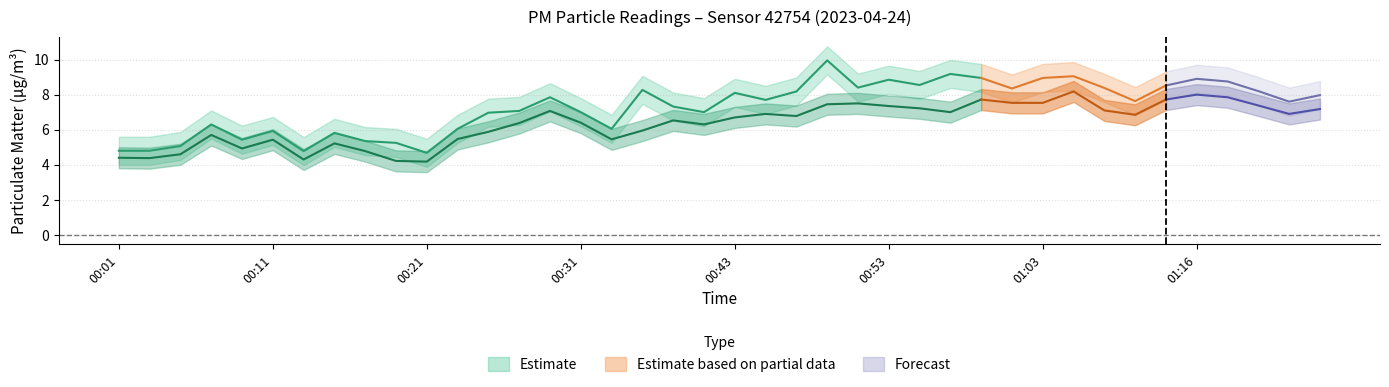

At how many categories does at least one series exceed 7?

24